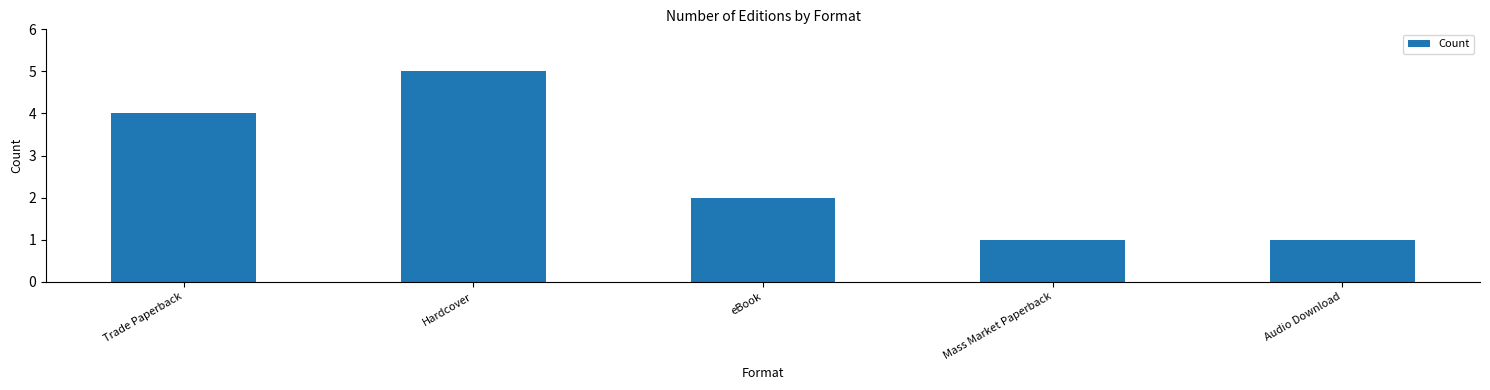

Are the bars horizontal?

No